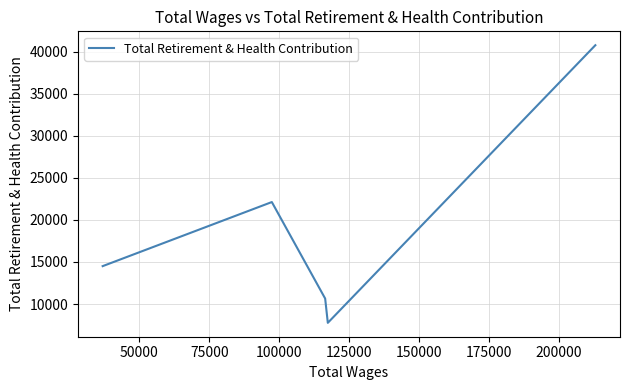

What is the difference between the maximum and minimum values?

33010